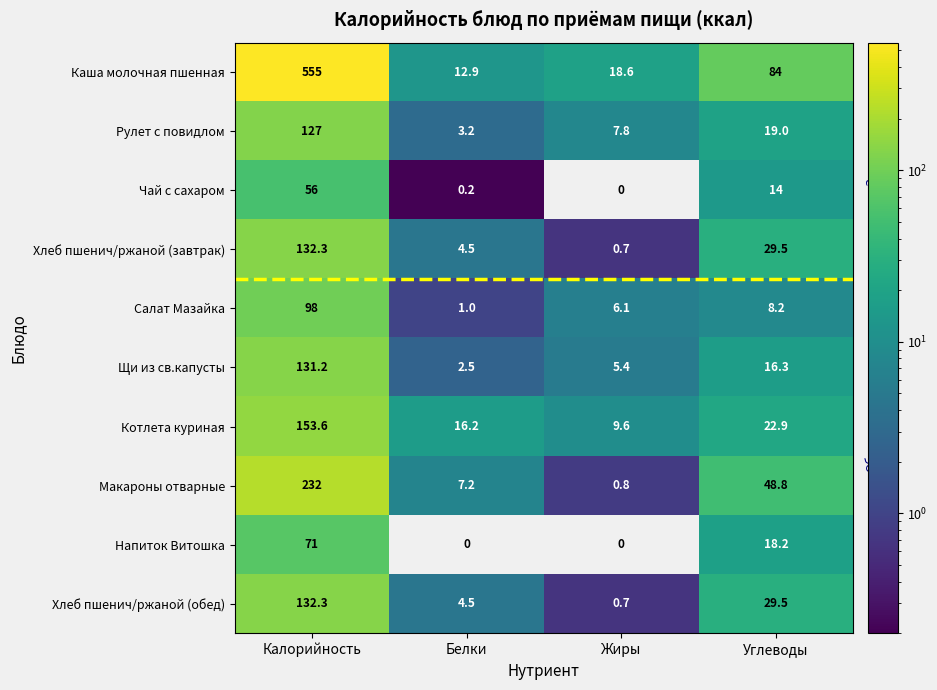

What is the sum of the Чай с сахаром values at Жиры and Углеводы?

14.0